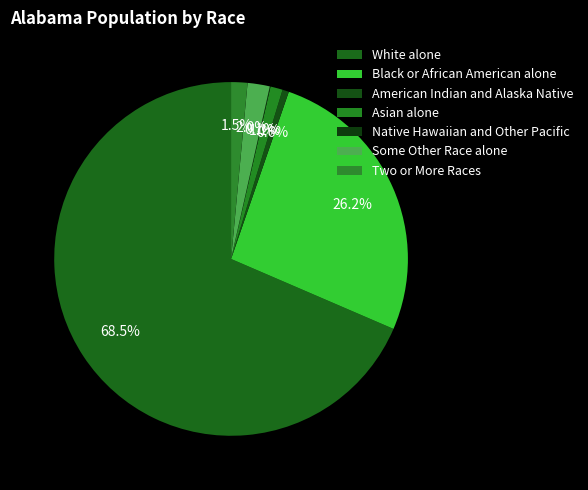

What is the ratio of the value at White alone to the value at American Indian and Alaska Native?

116.1